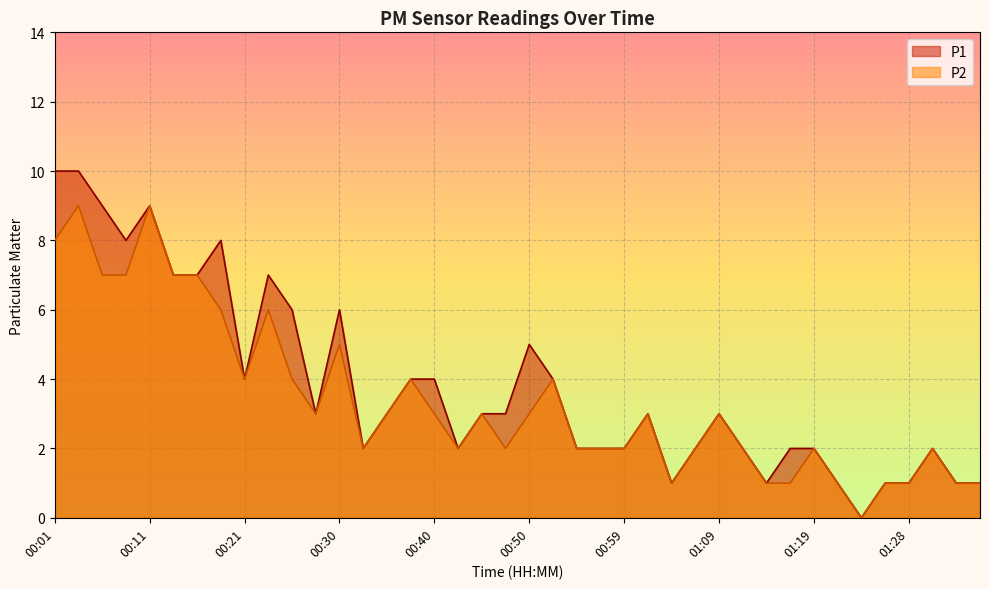

What is the label of the 23rd point from the right?

00:42